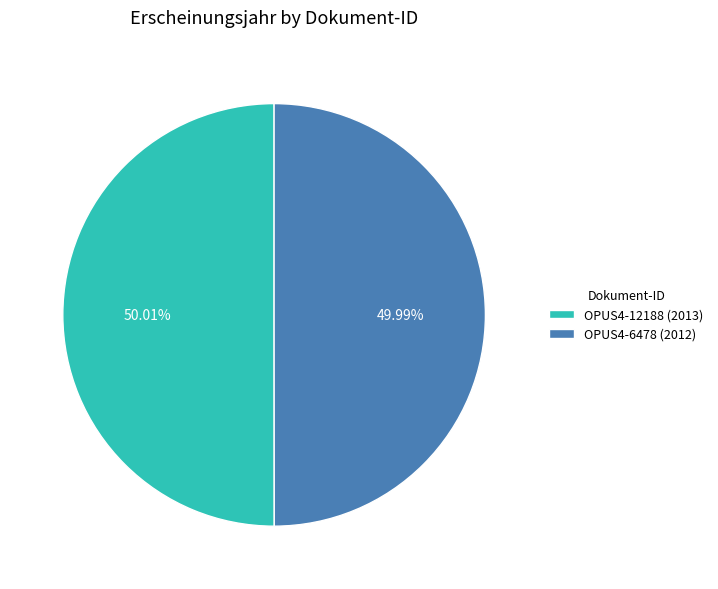

How much of the chart is everything except OPUS4-12188?

50.0%